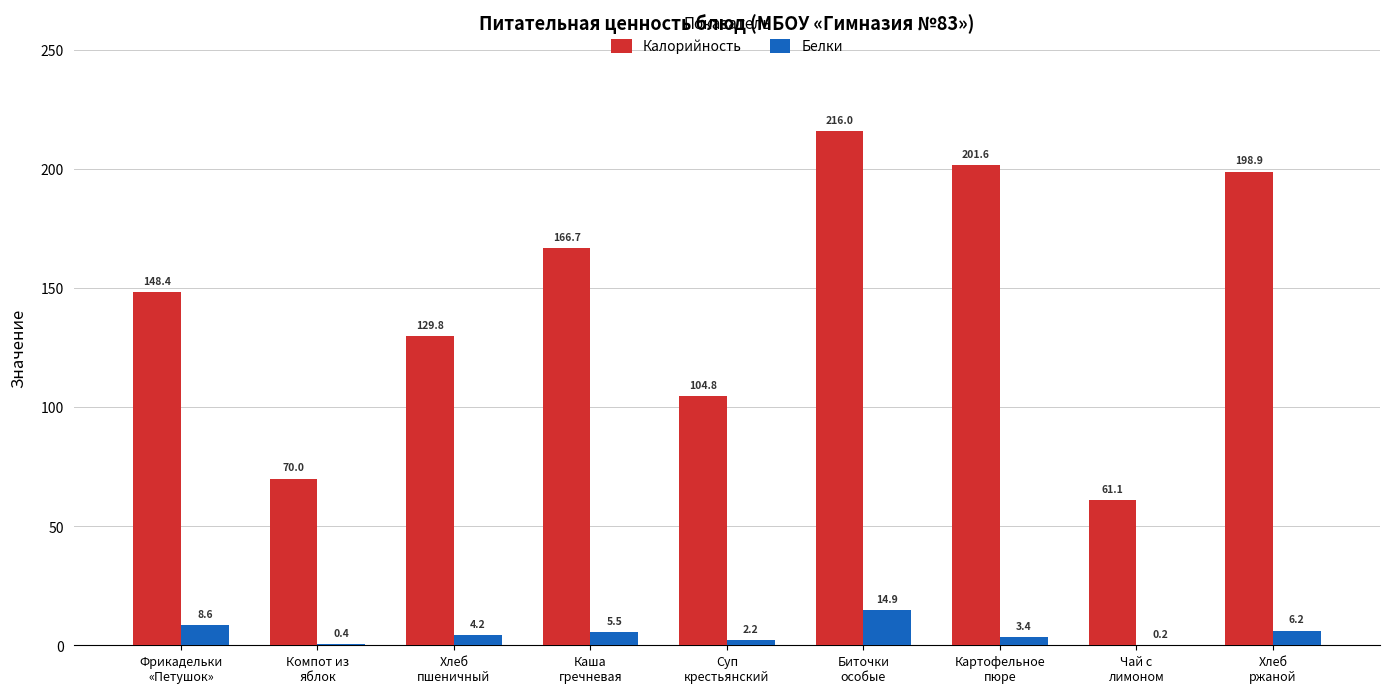

What is the sum of all Белки values?

45.6